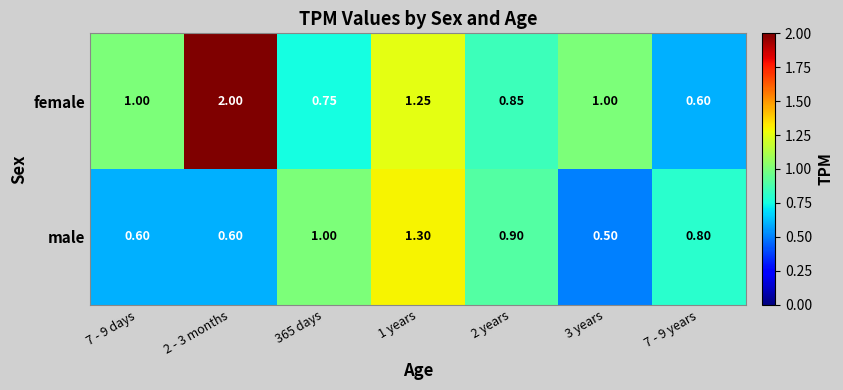

At 7 - 9 days, list the series in order from smallest to largest.

male, female